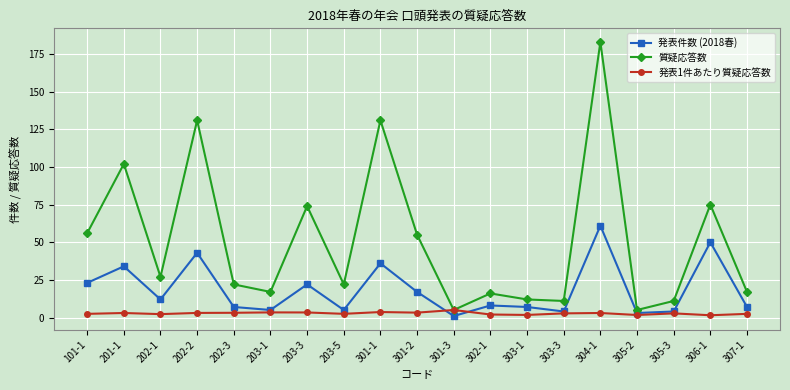

True or false: 質疑応答数 and 発表件数 (2018春) intersect in this chart.

False